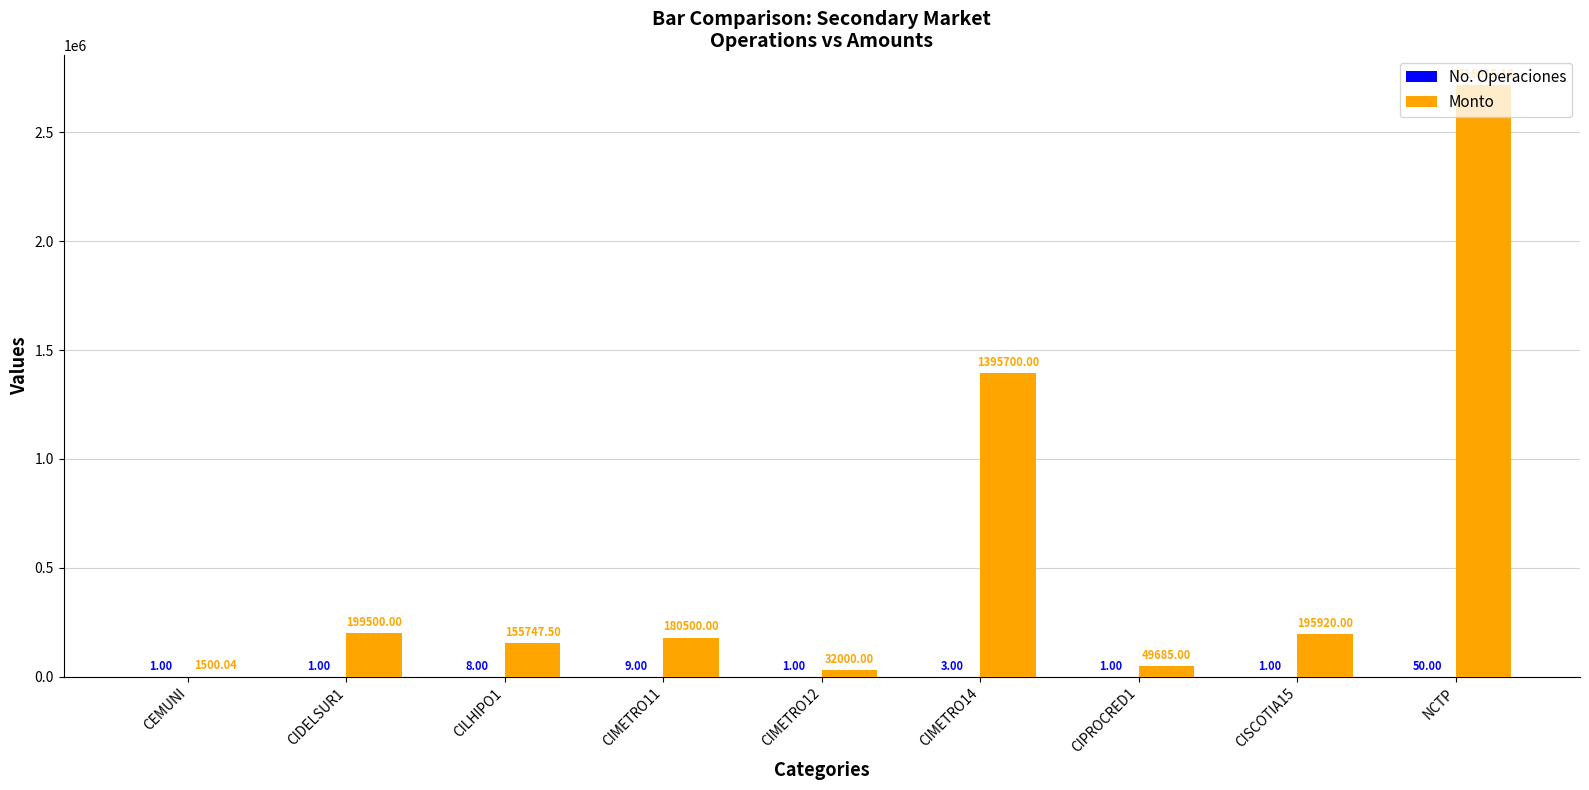

At which category is the sum across all series the highest?

NCTP